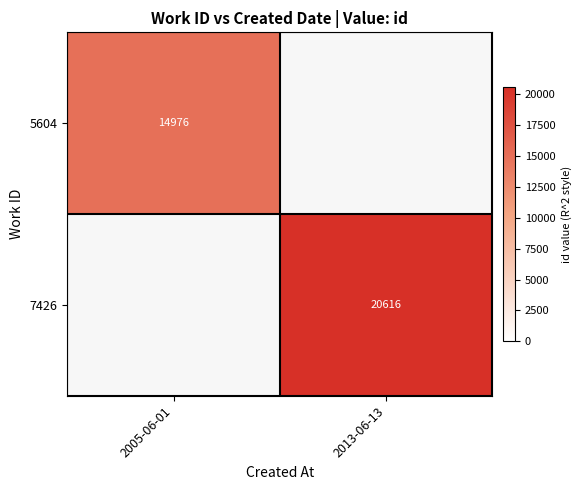

The value of 7426 at 2013-06-13 is 29791. True or false?

False